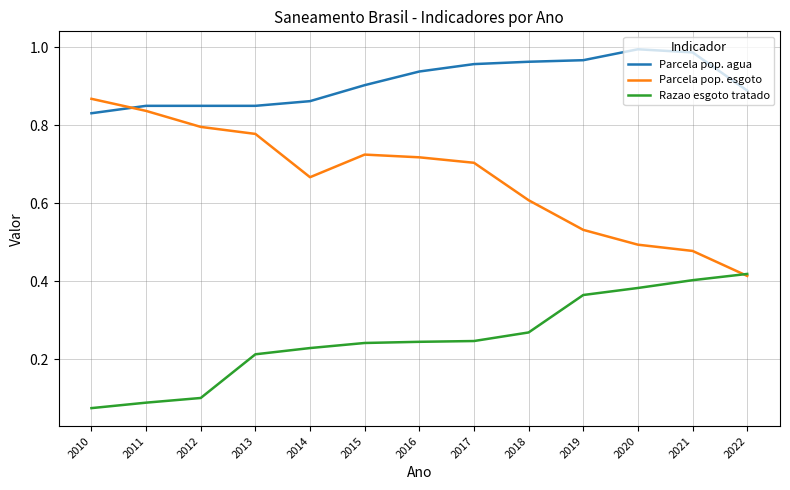

The Parcela pop. esgoto series shows 0.2 at 2021. True or false?

False